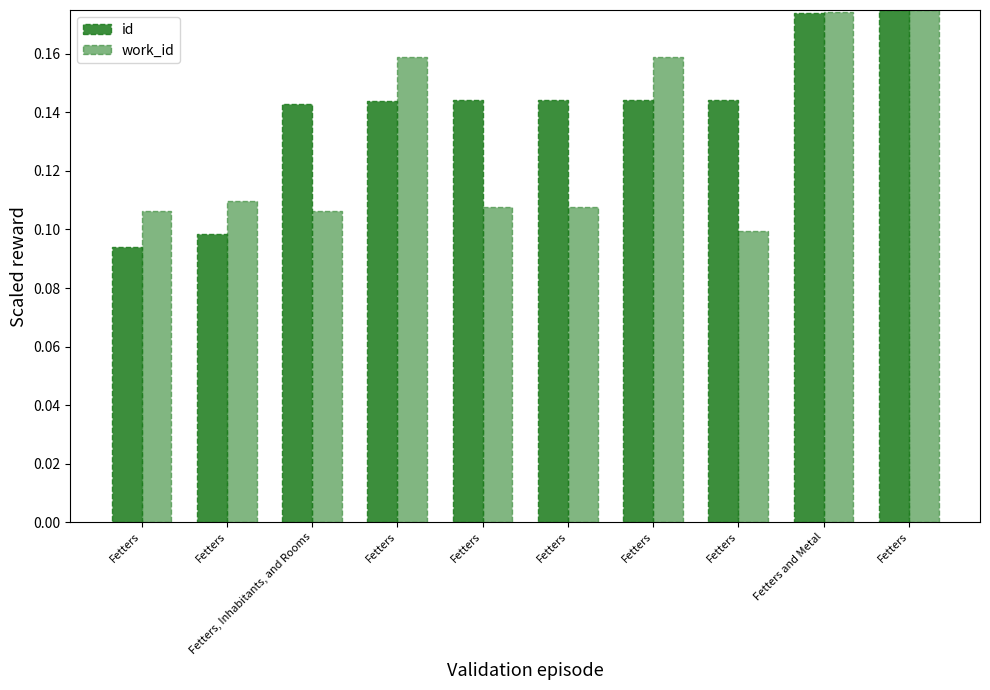

Count the number of categories in the chart.

10